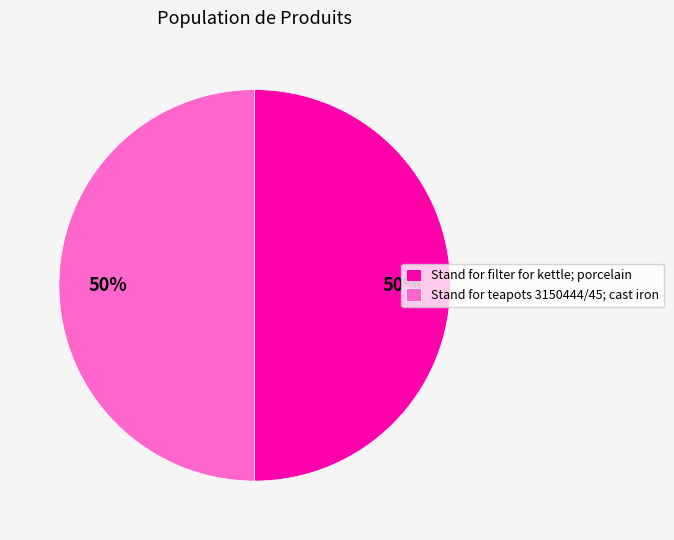

Is the sum of Stand for teapots 3150444/45; cast iron and Stand for filter for kettle; porcelain greater than half?

Yes